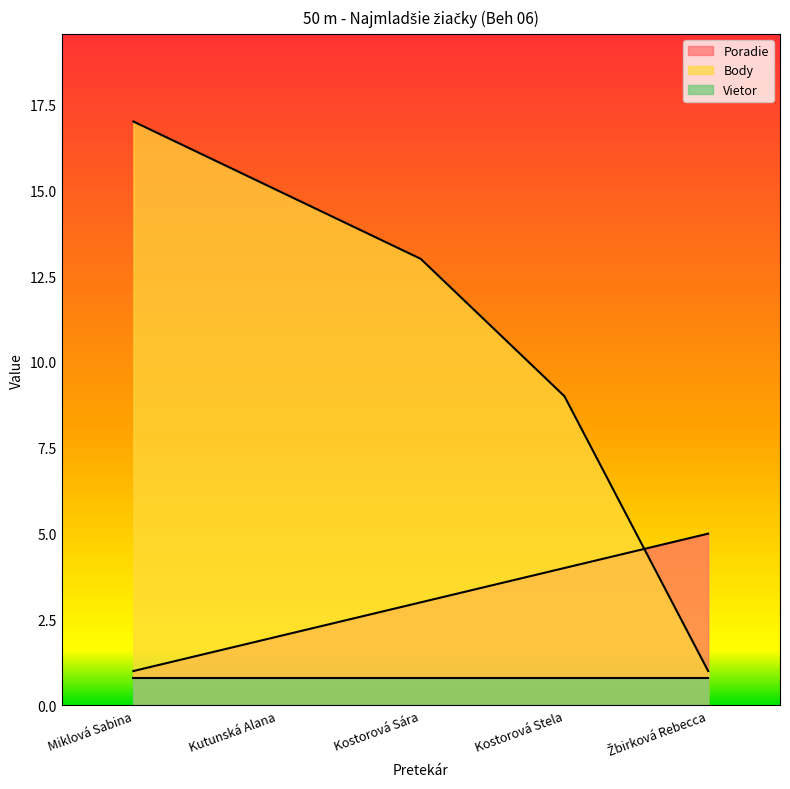

How many times do Poradie and Body cross each other?

1